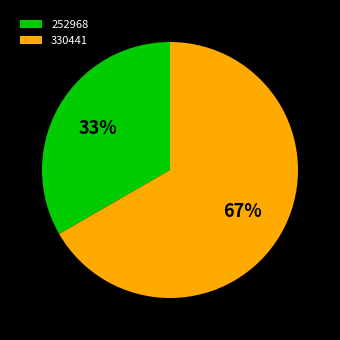

Does 252968 represent more than half of the total?

No